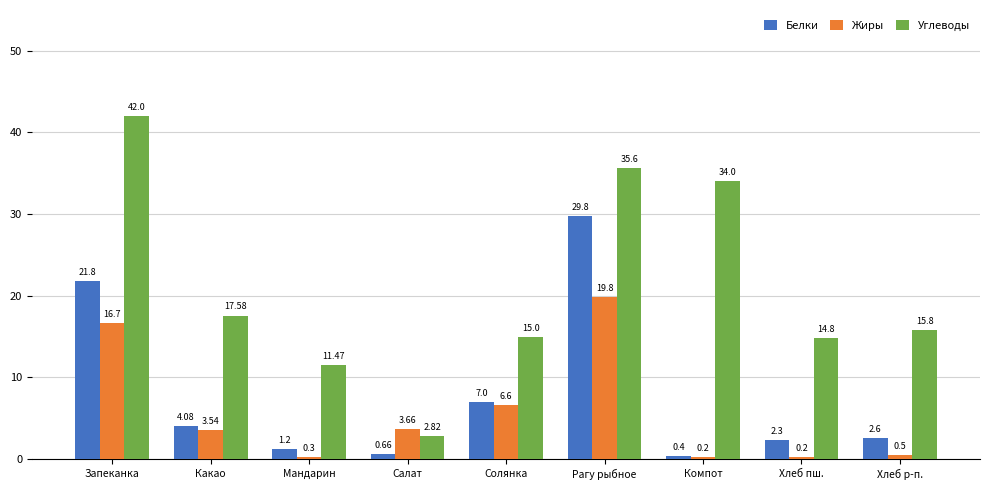

Is it true that Углеводы equals 14.8 at Хлеб пш.?

True